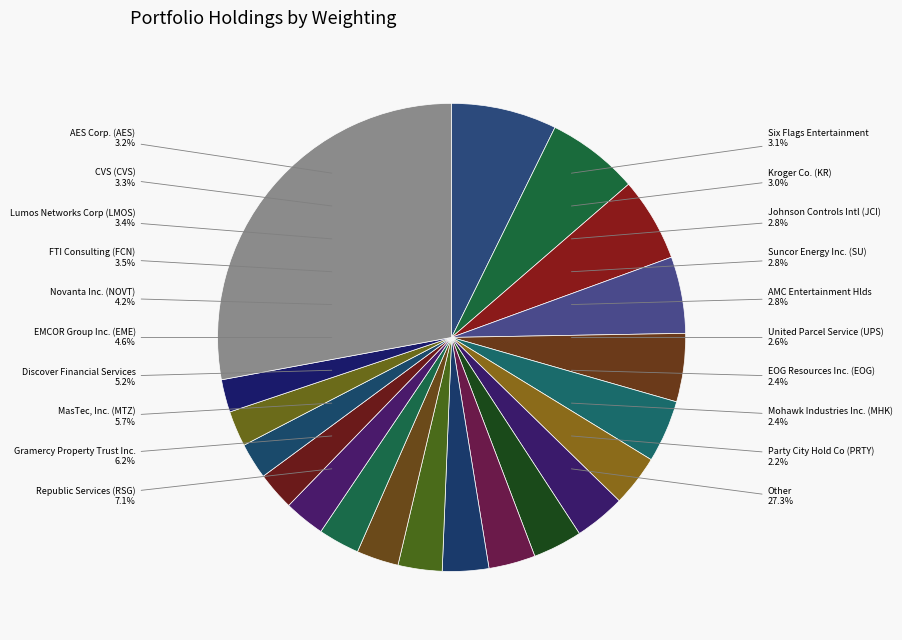

To the nearest percent, what is the average slice percentage?

5%